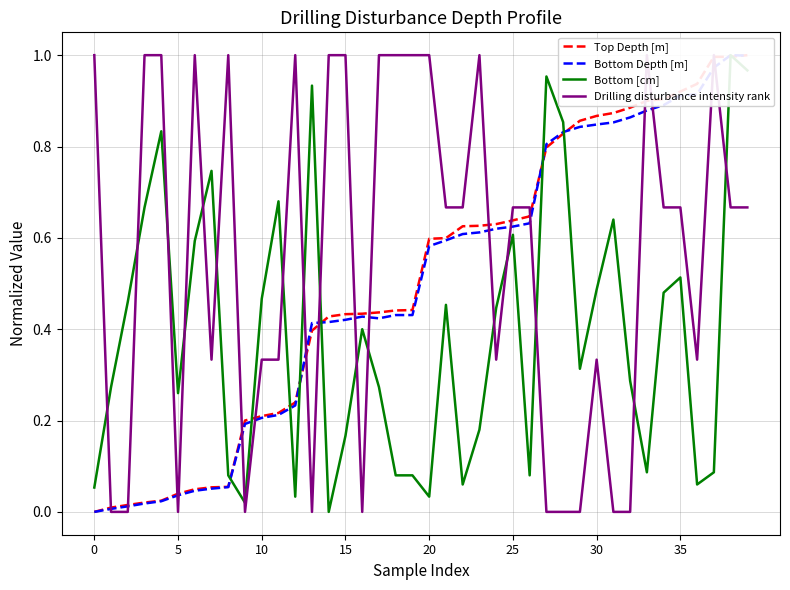

Is it true that Drilling disturbance intensity rank equals 0.2 at 34?

False